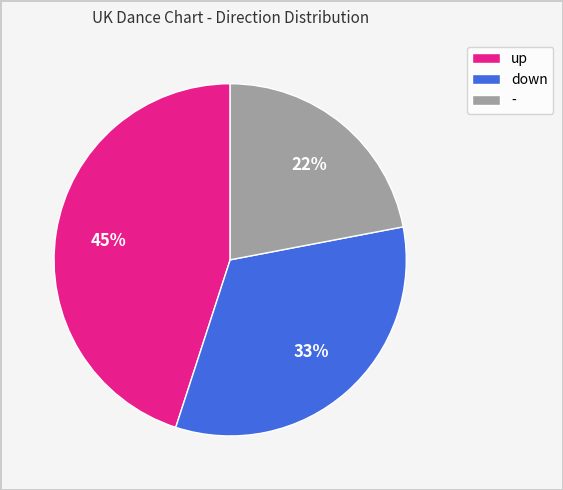

Is it true that up is 59% of the pie?

False